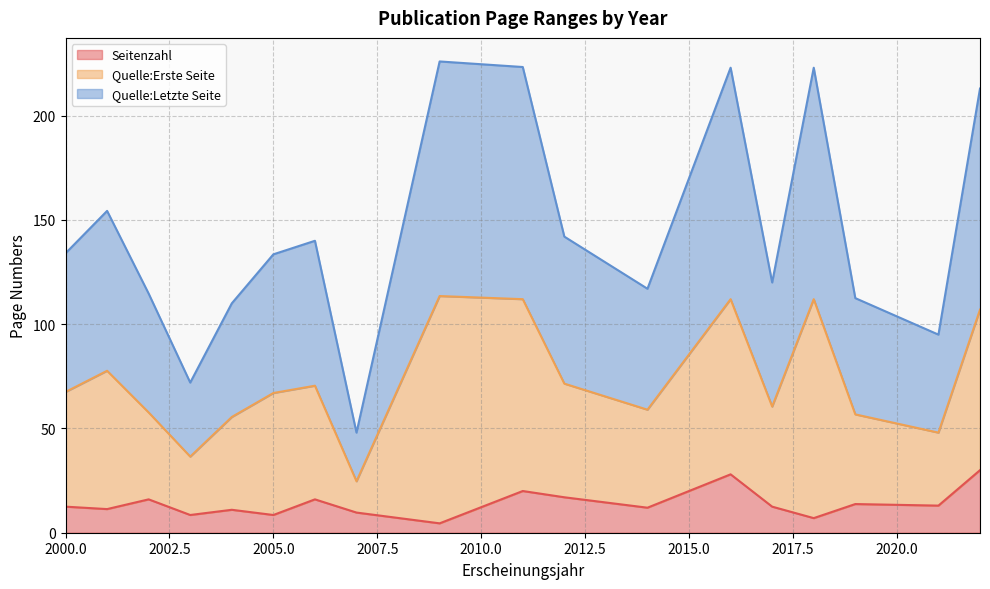

Rank the series at 2001 from highest to lowest value.

Quelle:Letzte Seite, Quelle:Erste Seite, Seitenzahl